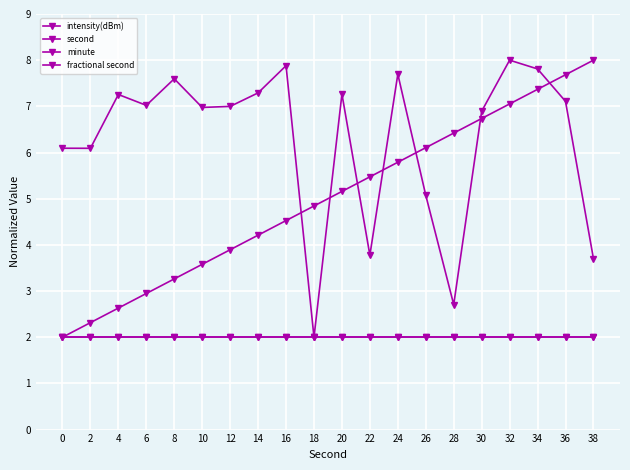

At 2, list the series in order from smallest to largest.

minute, fractional second, second, intensity(dBm)